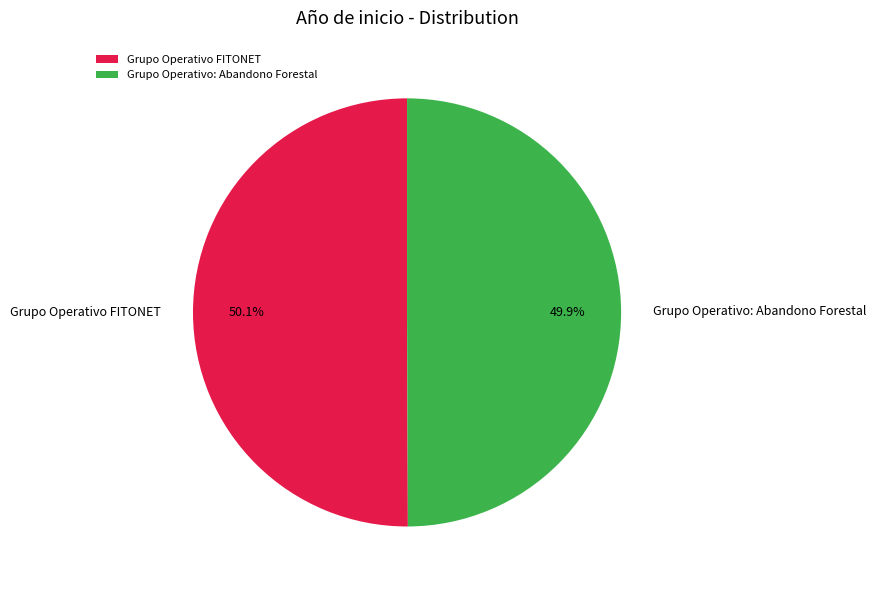

Is there a majority slice in this chart?

Yes